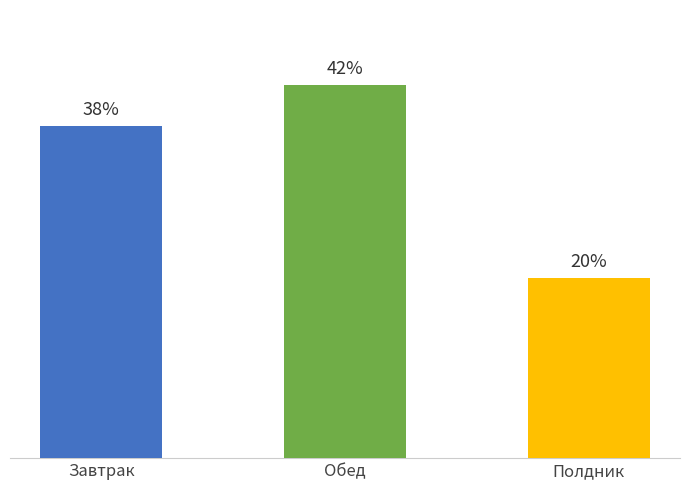

Is the value of Жиры at Обед greater than the value of Углеводы at Завтрак?

No